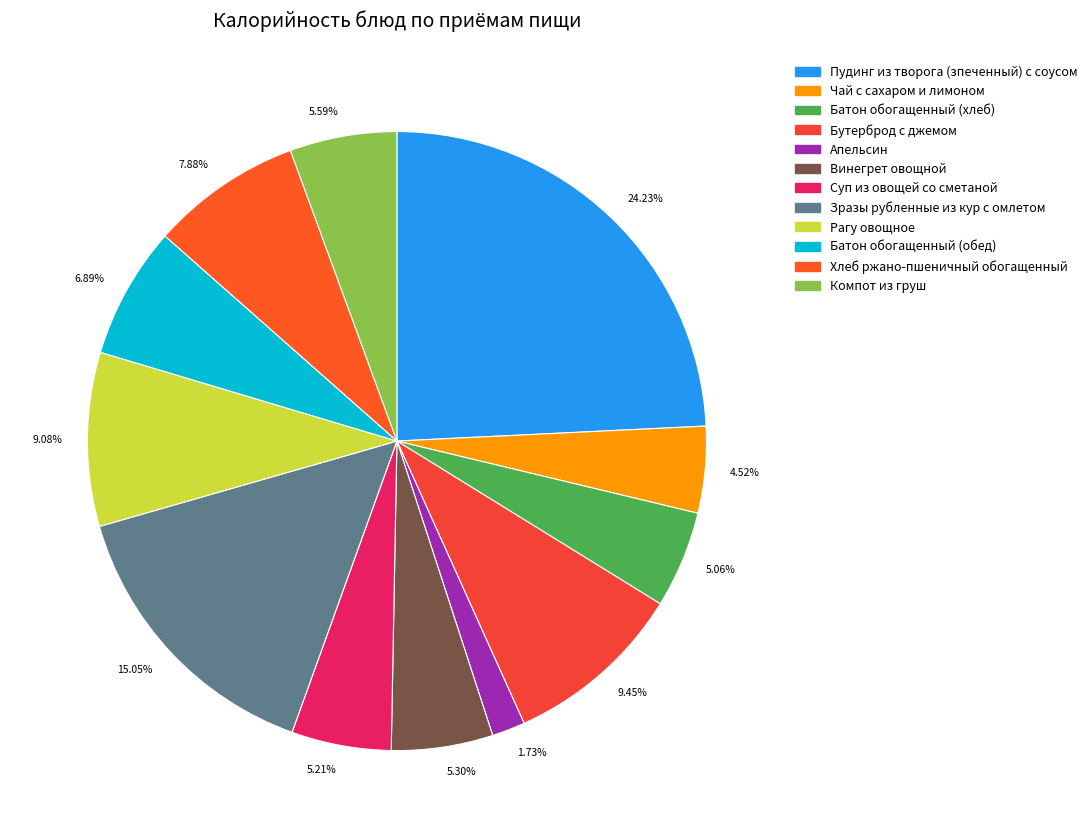

What is the ratio of the value at 4.52% to the value at 9.45%?

0.5